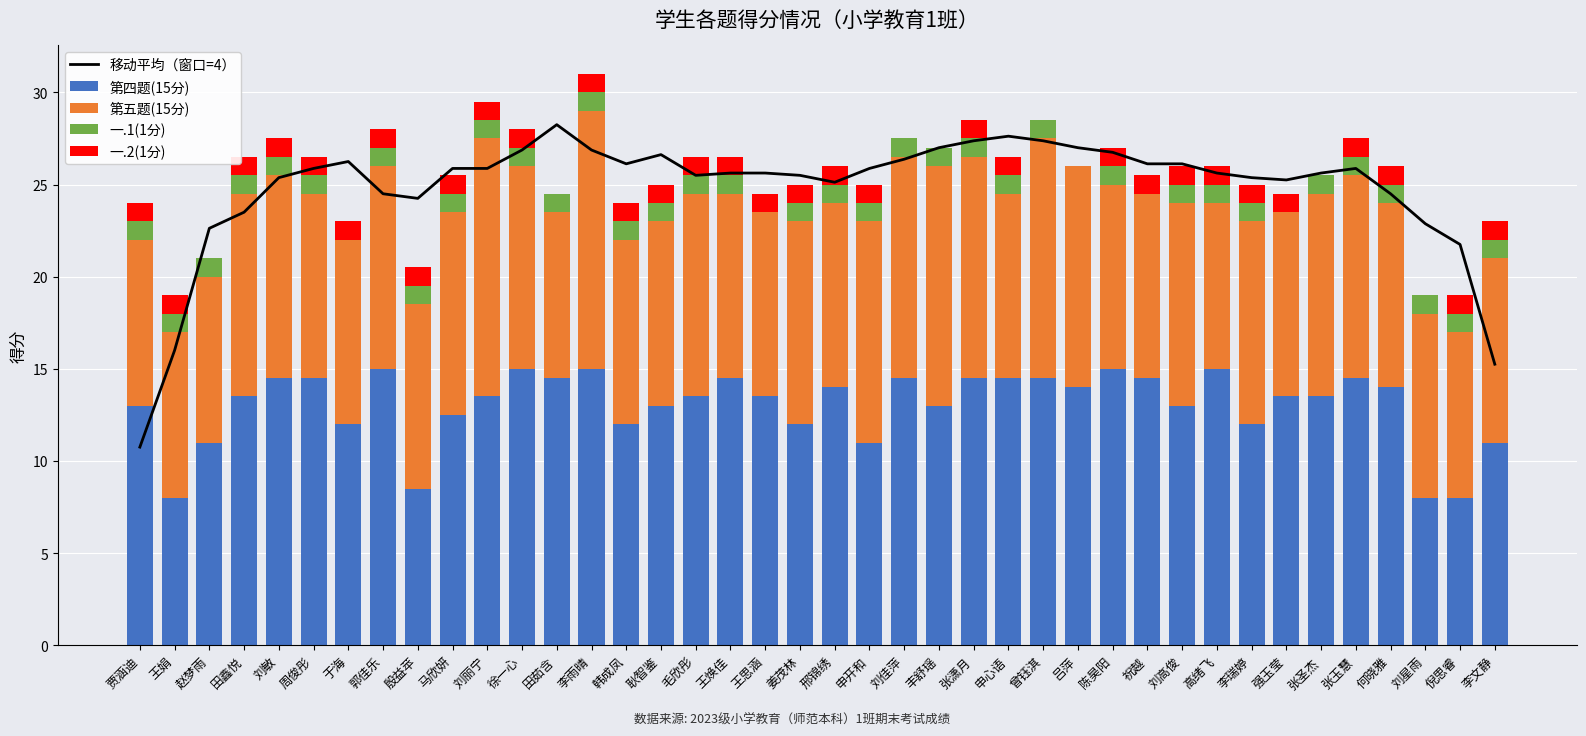

What are all the series names shown in the legend?

移动平均（窗口=4）, 第四题(15分), 第五题(15分), 一.1(1分), 一.2(1分)